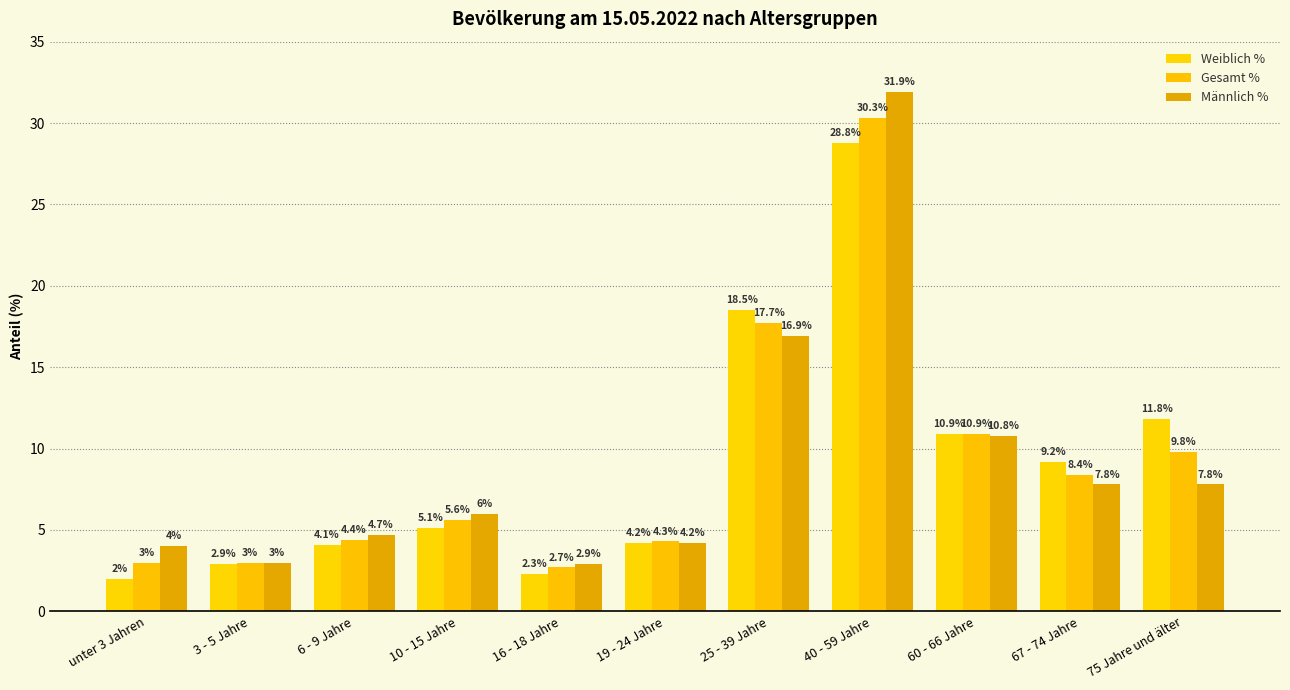

What is the total value across all series at 10 - 15 Jahre?

16.7